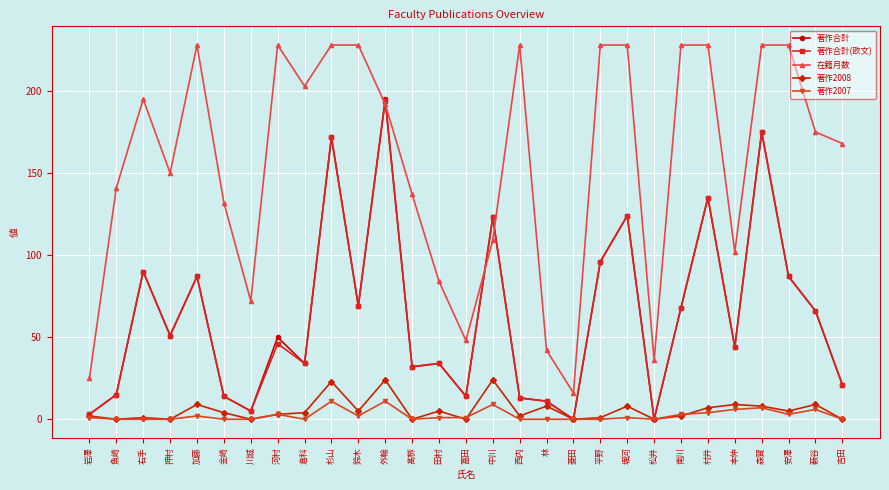

At which category does 著作合計(欧文) reach its first local peak?

右手